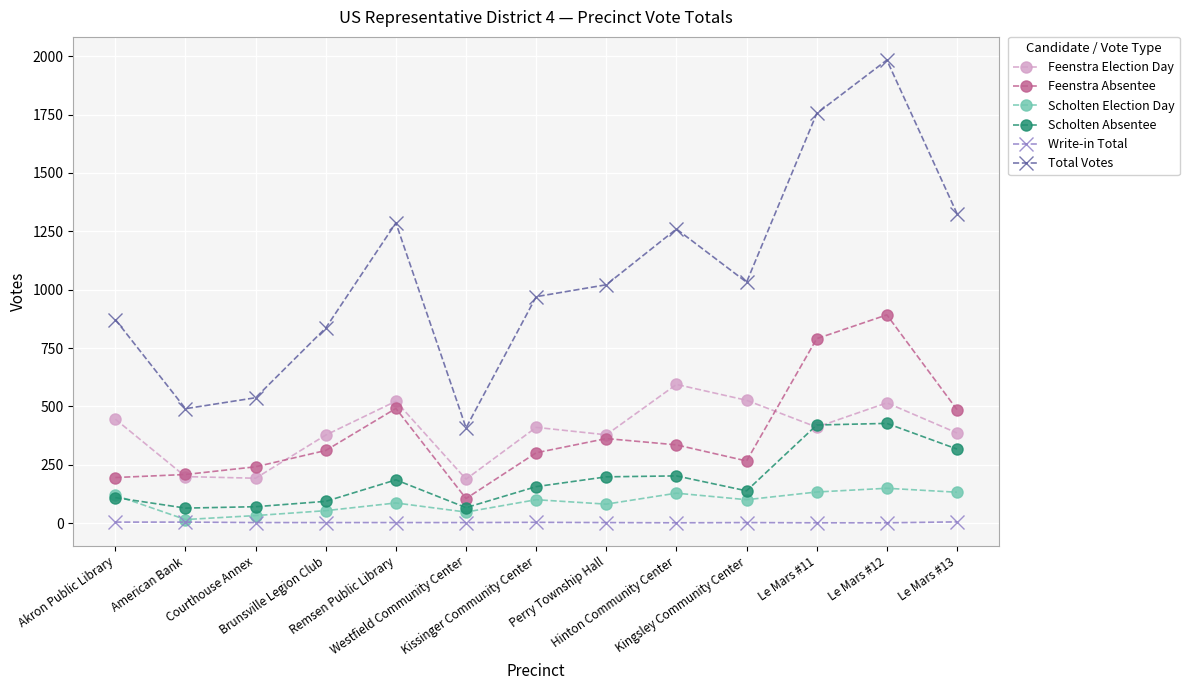

True or false: Feenstra Election Day and Total Votes intersect in this chart.

False